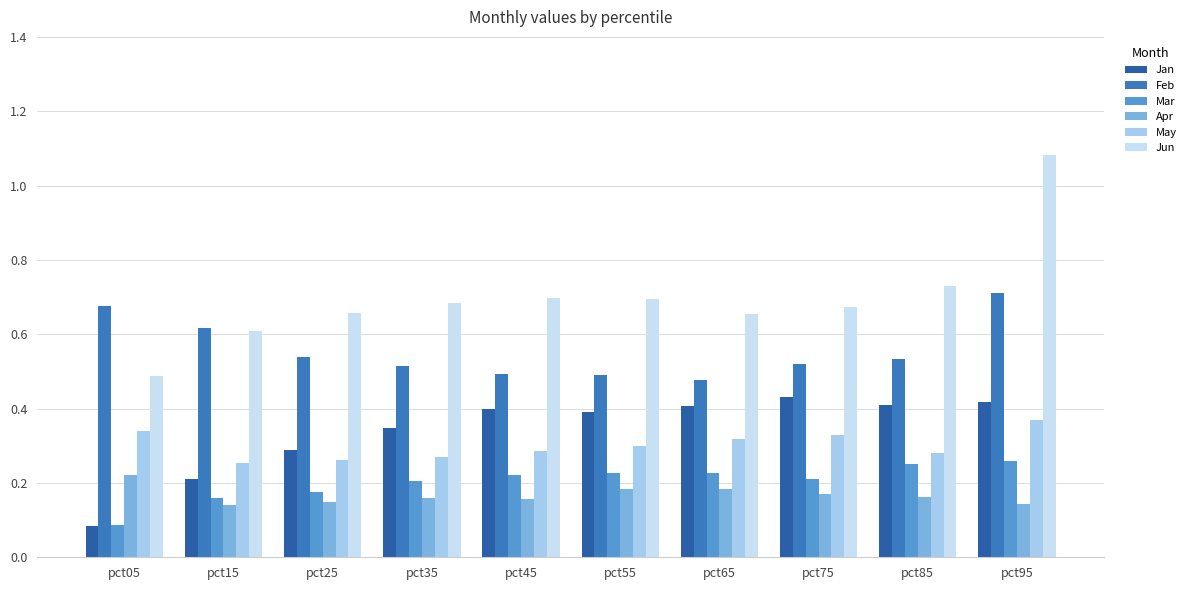

How many bars are there in total?

60